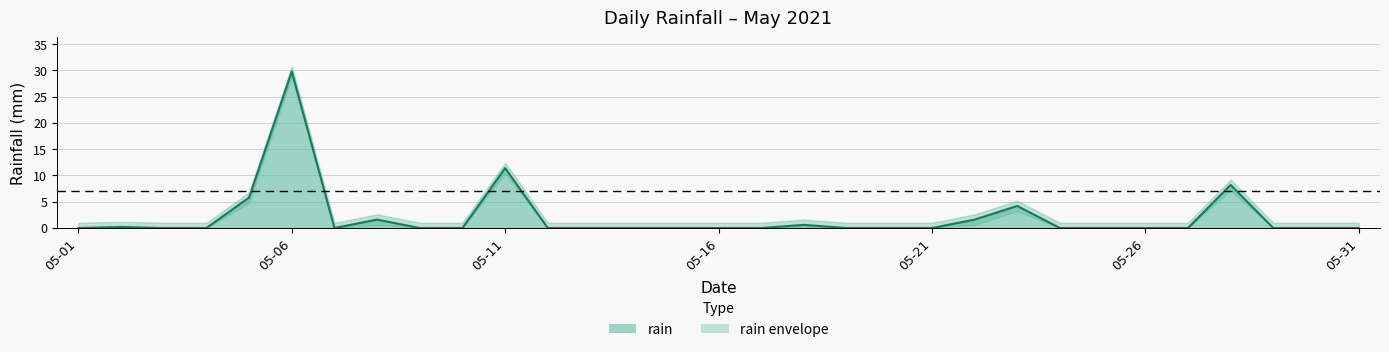

Which category has the highest value in the rain series?

05-06